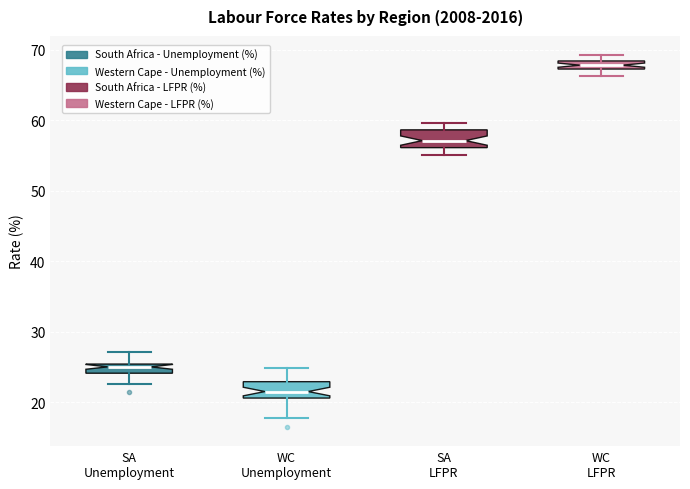

Where is the lower edge of the box for WC LFPR on the y-axis? The values are not printed on the chart, so give them approximately, as read against the axis.

67